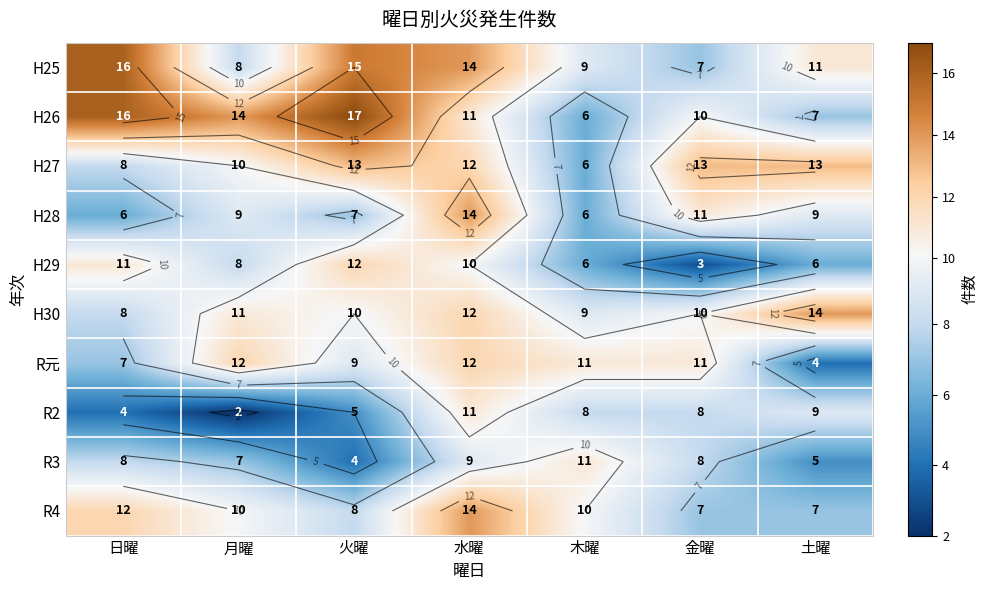

What is the average value of the R2 series?

7